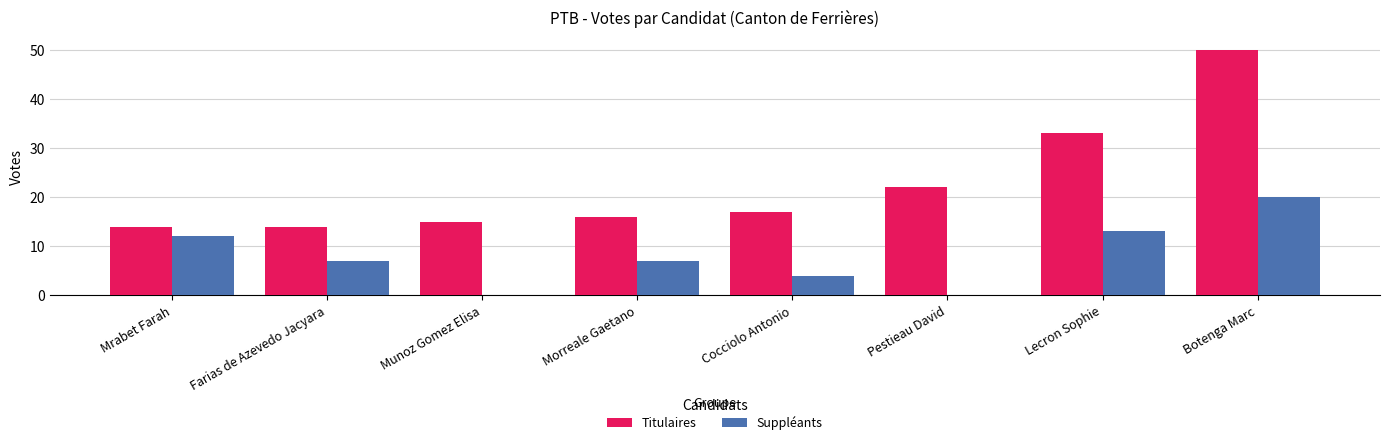

How many groups of bars are there?

8